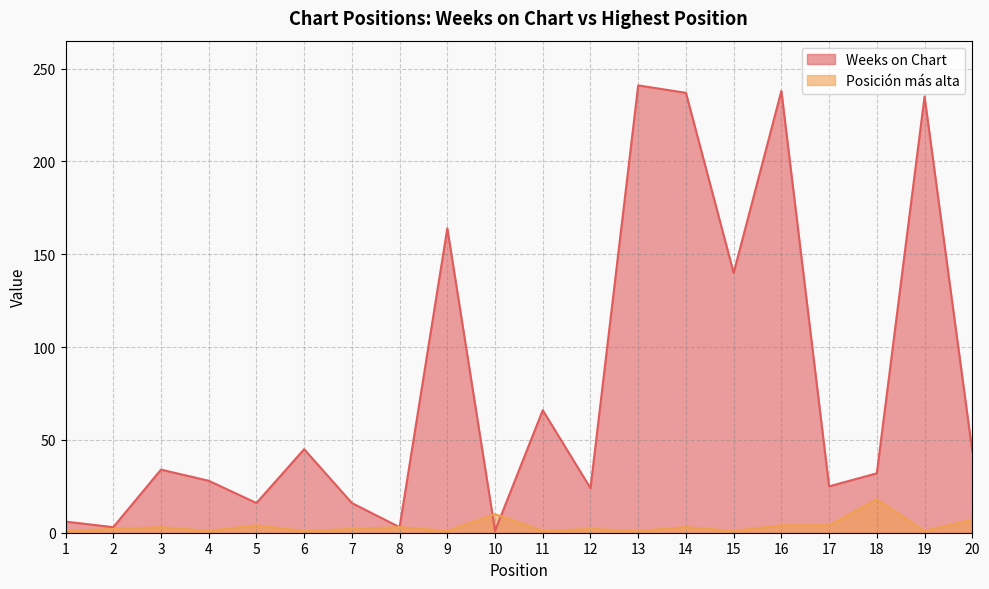

Which series has the largest total across all categories?

Weeks on Chart